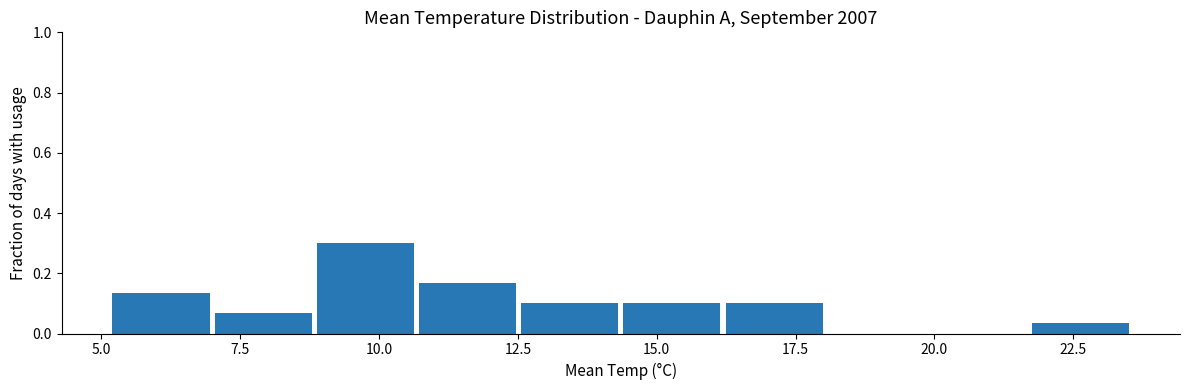

Read against the x-axis, roughly where is the centre of the tallest bar?

10.0